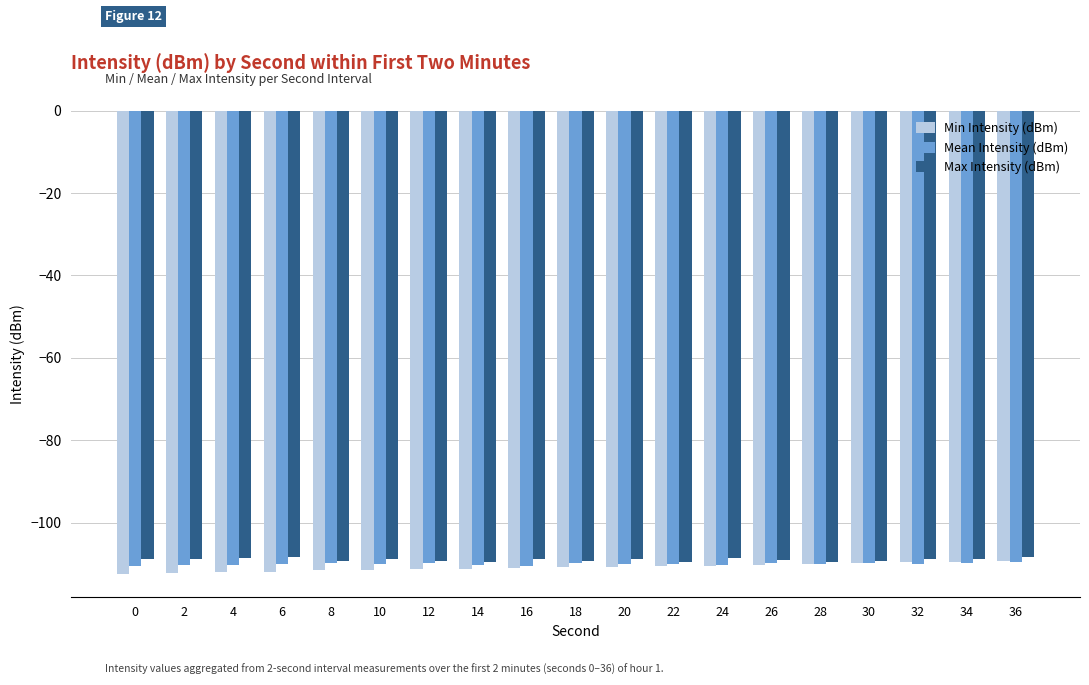

What is the total value across all series at 34?

-328.1